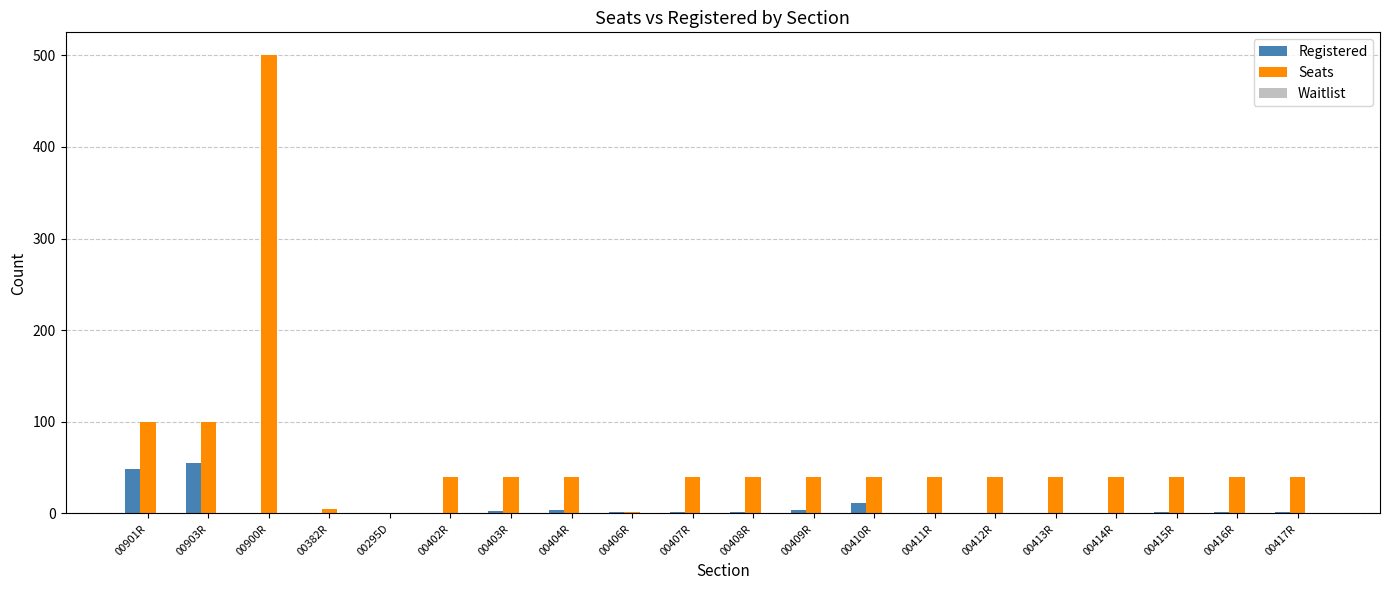

Which label corresponds to the largest value in the chart?

00900R